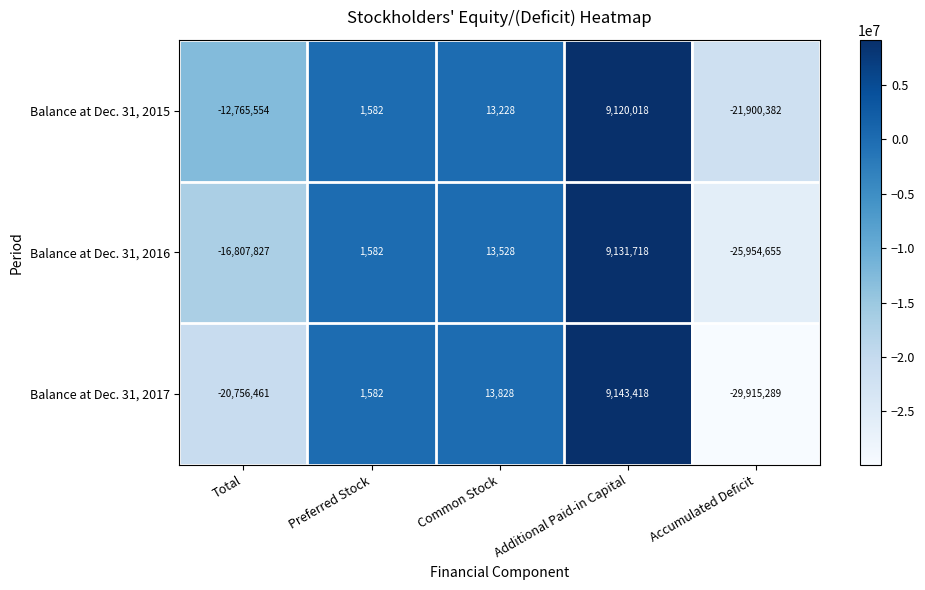

What is the average value of the Balance at Dec. 31, 2015 series?

-5106222